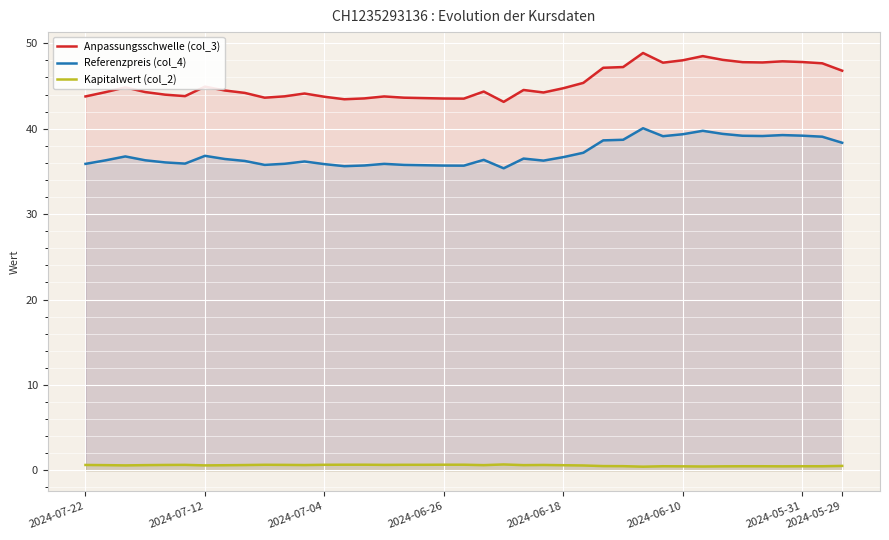

True or false: Referenzpreis (col_4) and Anpassungsschwelle (col_3) intersect in this chart.

False